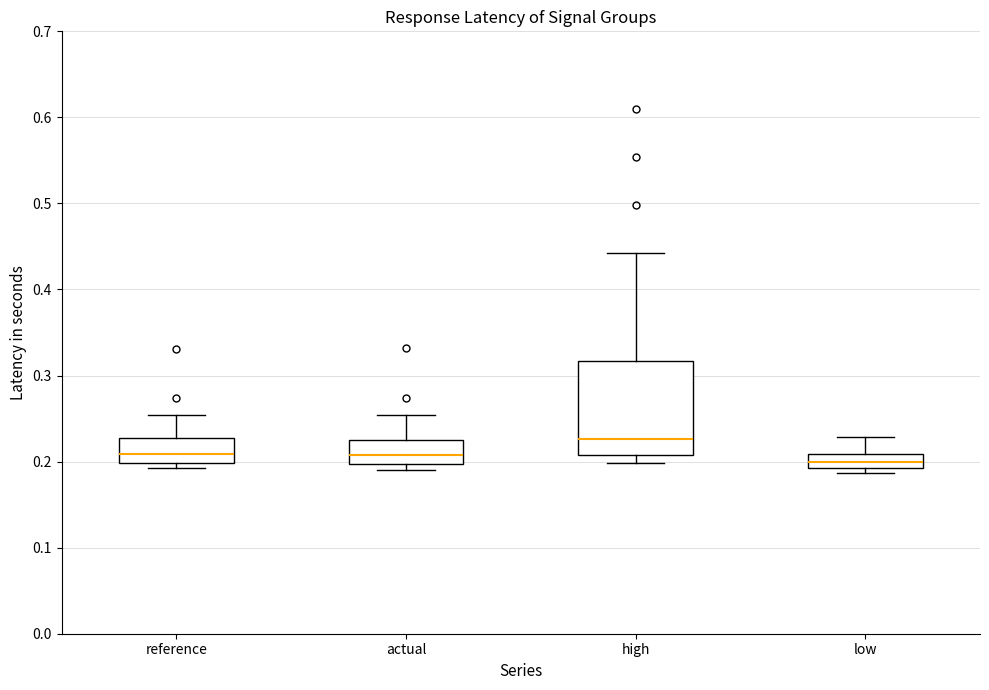

Reading left to right, transcribe this box plot: for each box, give where its median line is, the range the box spans, and where its two whiskers end, as read against the y-axis. The values are not printed on the chart, so give them approximately, as read against the axis.

reference: median 0.21, box 0.20 to 0.23, whiskers 0.19 to 0.25
actual: median 0.21, box 0.20 to 0.23, whiskers 0.19 to 0.25
high: median 0.23, box 0.21 to 0.32, whiskers 0.20 to 0.44
low: median 0.20, box 0.19 to 0.21, whiskers 0.19 (just below the box's lower edge) to 0.23